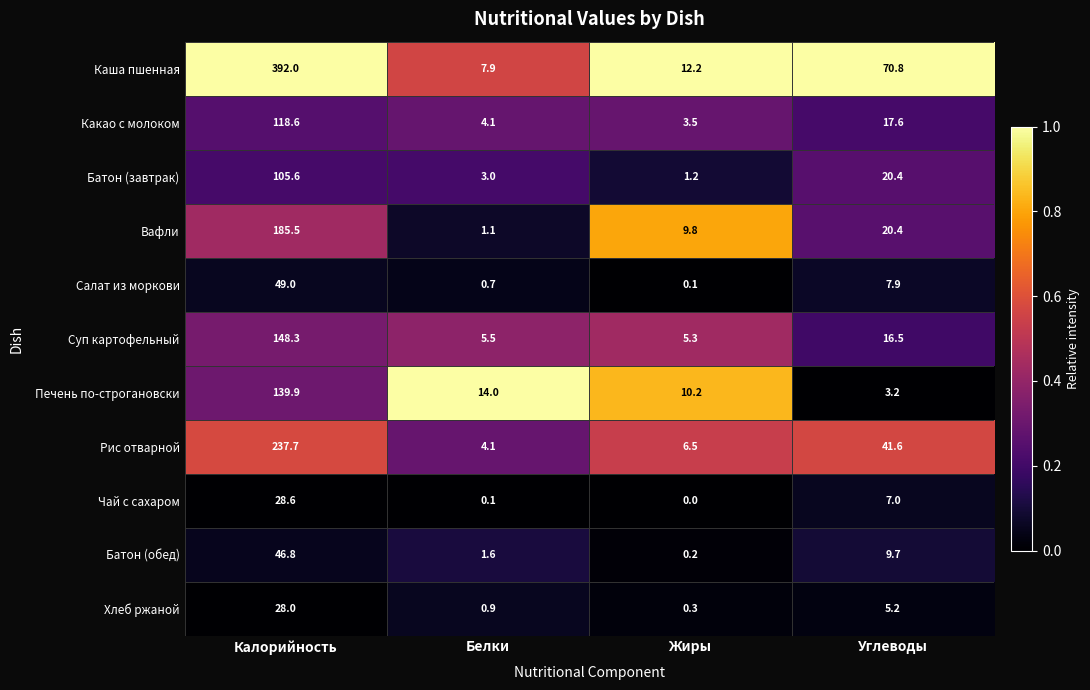

What is the difference between the second highest and minimum values in the Хлеб ржаной series?

4.9